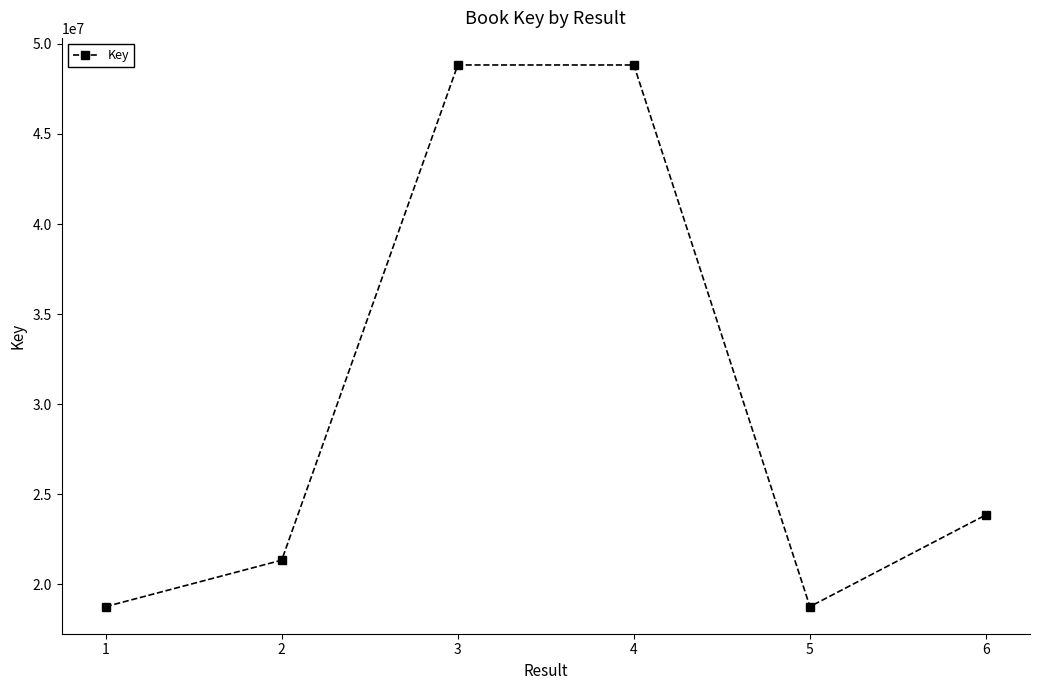

True or false: there are more than 1 points higher than both neighbors.

False